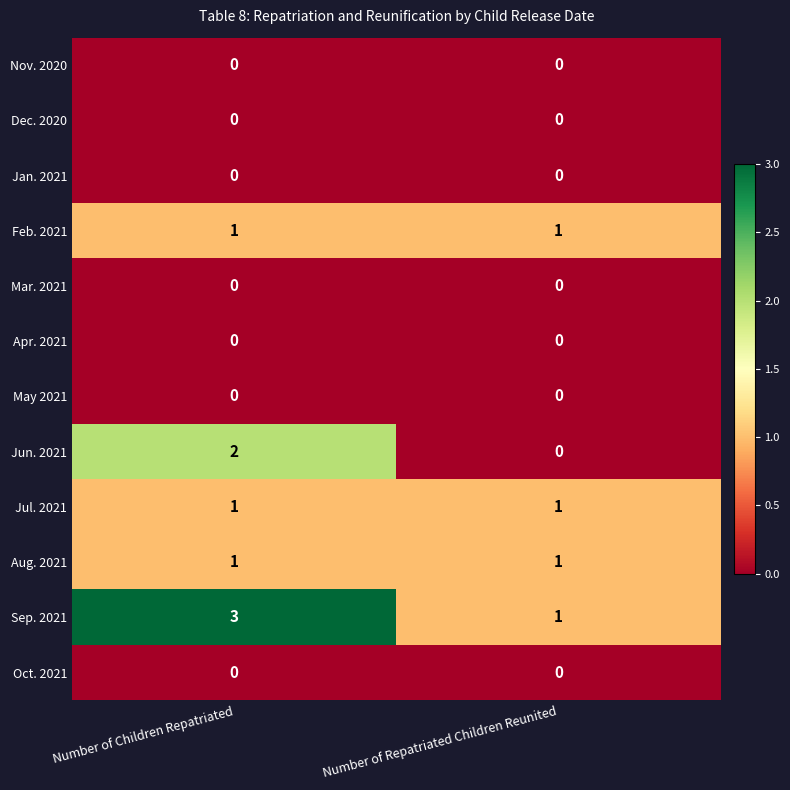

Which category has the highest value across all series?

Number of Children Repatriated